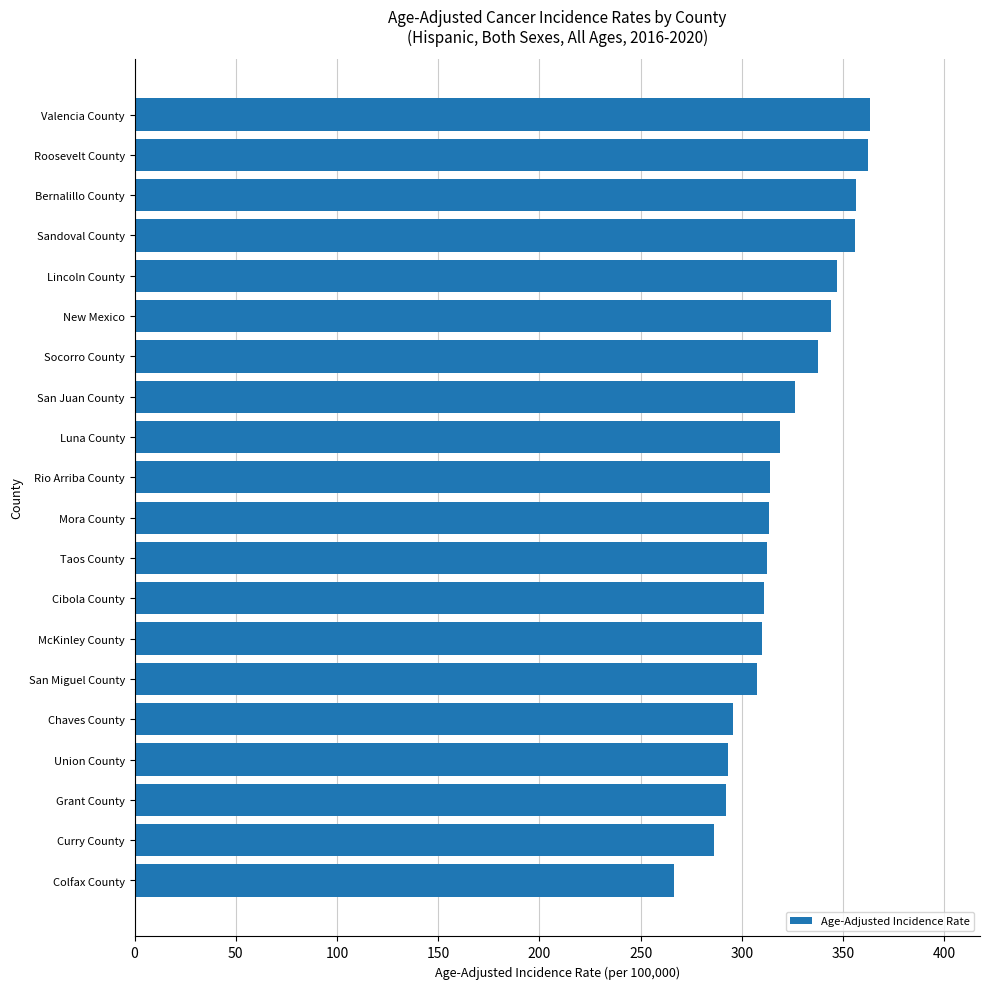

The value at New Mexico is 344.1. True or false?

True